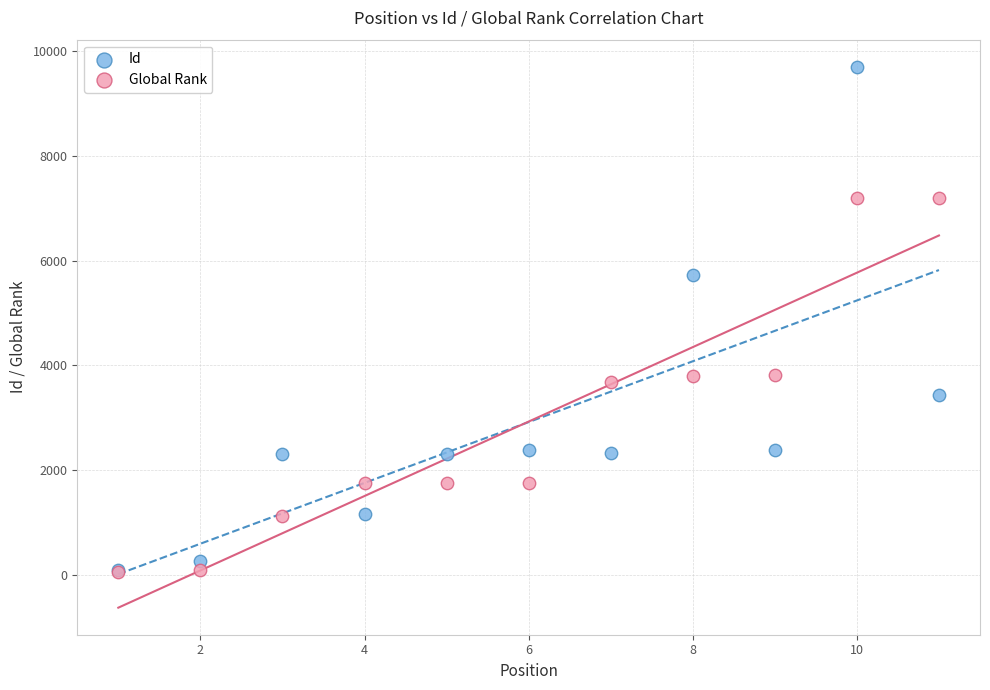

In the Id series, what Y value is closest to 4898?

5721